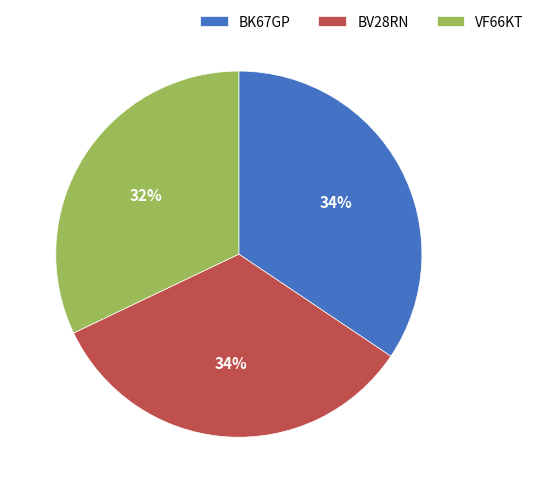

Count the number of slices in the pie.

3